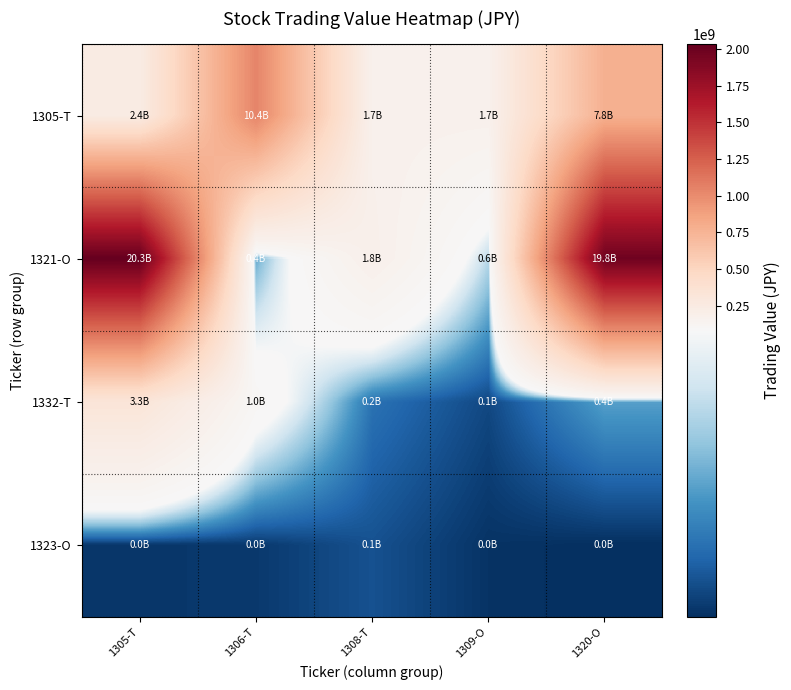

At 1308-T, list the series in order from smallest to largest.

1323-O, 1332-T, 1305-T, 1321-O